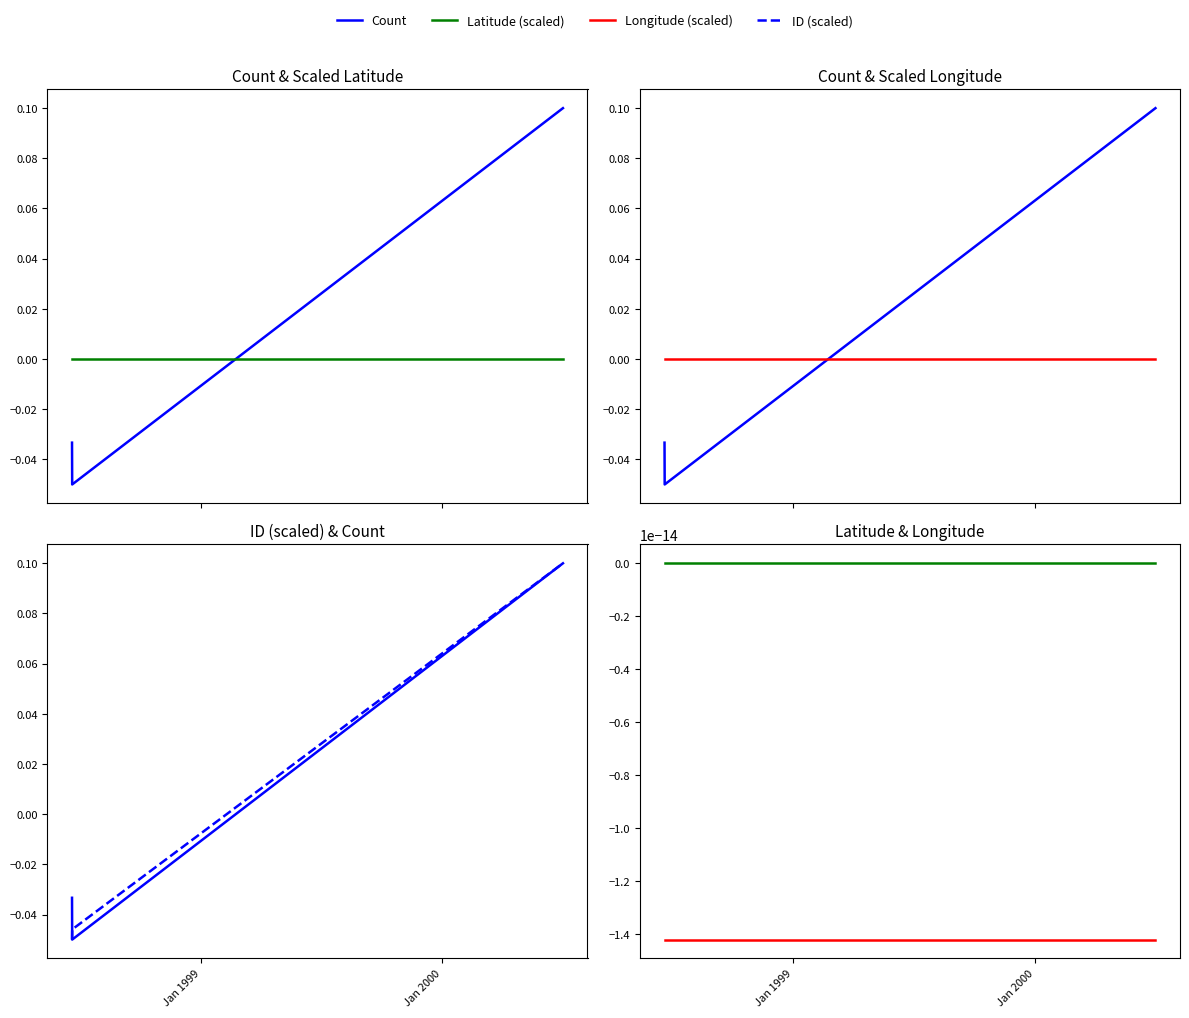

Is the value of ID (scaled) at Jan 1998 greater than the value of Latitude (scaled) at Jan 1998?

No